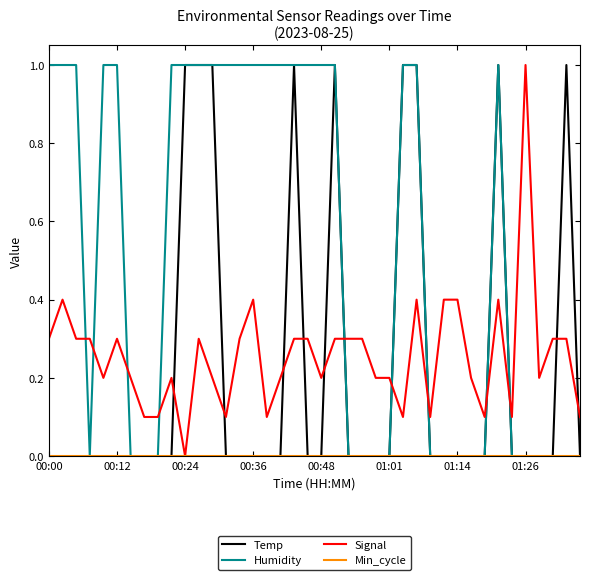

Which series has the largest total across all categories?

Humidity